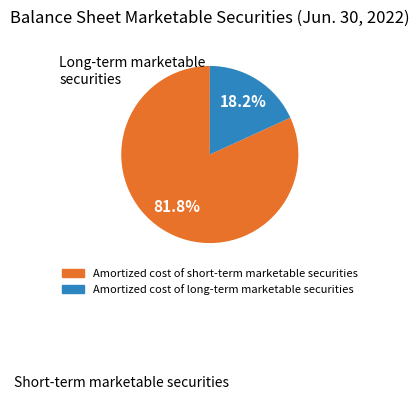

Is it true that Amortized cost of short-term marketable securities is 89% of the pie?

False